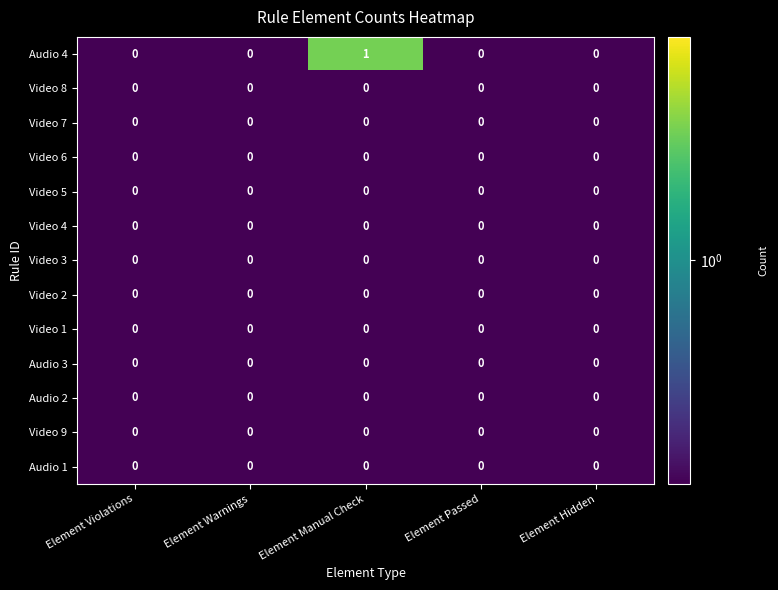

The value of Video 7 at Element Passed is 0. True or false?

True